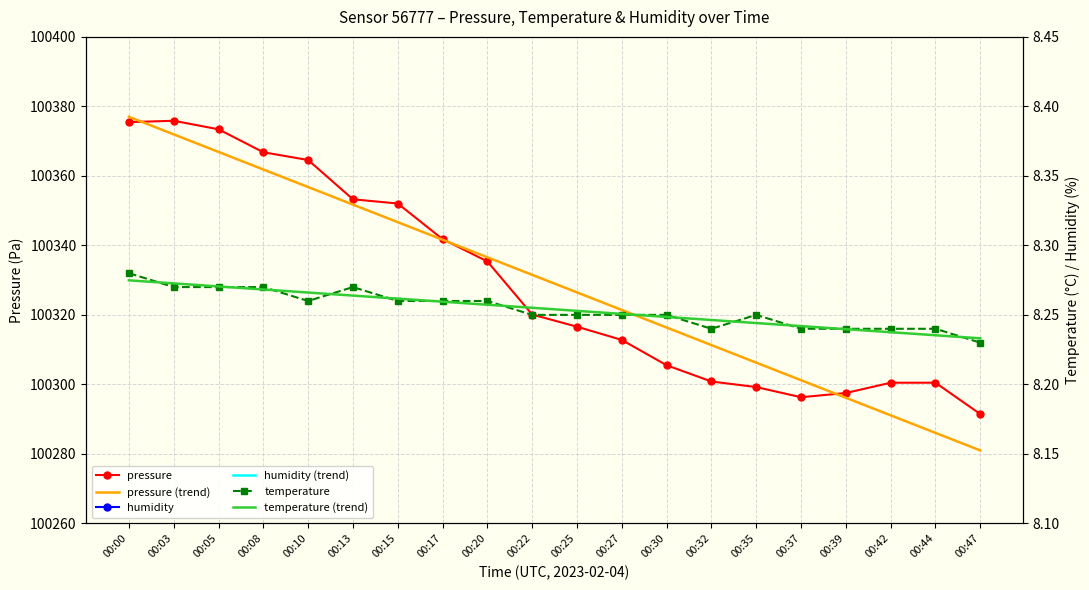

What is the value of the pressure point at the 10th from the left?

100320.1